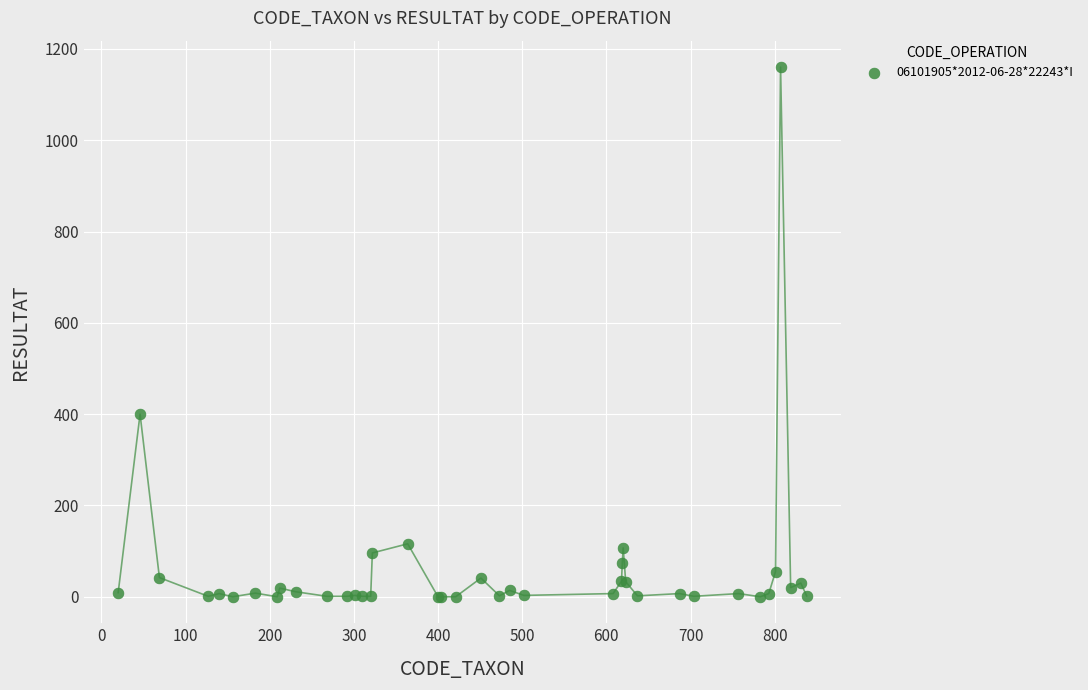

What Y value in the scatter plot is closest to 580?

400